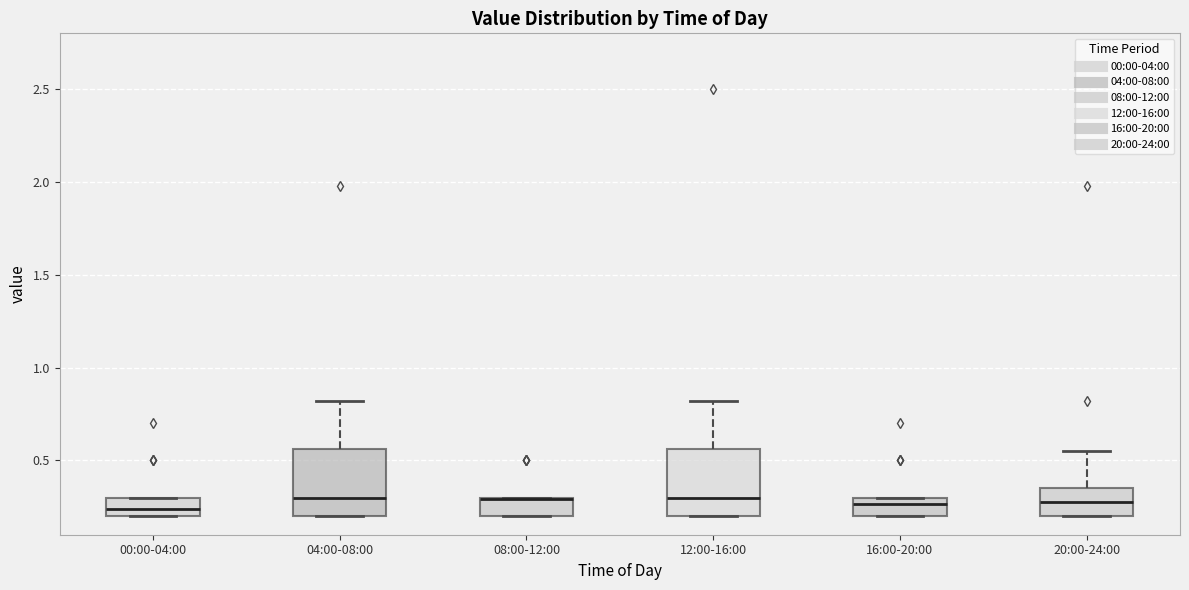

Reading left to right, read every box against the y-axis: the position of its median line, the range the box covers, and the ends of its whiskers. The values are not printed on the chart, so give them approximately, as read against the axis.

00:00-04:00: median 0.25, box 0.20 to 0.30, whiskers 0.20 to 0.30
04:00-08:00: median 0.30, box 0.20 to 0.55, whiskers 0.20 to 0.80
08:00-12:00: median 0.30 (drawn on the box's upper edge), box 0.20 to 0.30, whiskers 0.20 to 0.30
12:00-16:00: median 0.30, box 0.20 to 0.55, whiskers 0.20 to 0.80
16:00-20:00: median 0.25, box 0.20 to 0.30, whiskers 0.20 to 0.30
20:00-24:00: median 0.30, box 0.20 to 0.35, whiskers 0.20 to 0.55